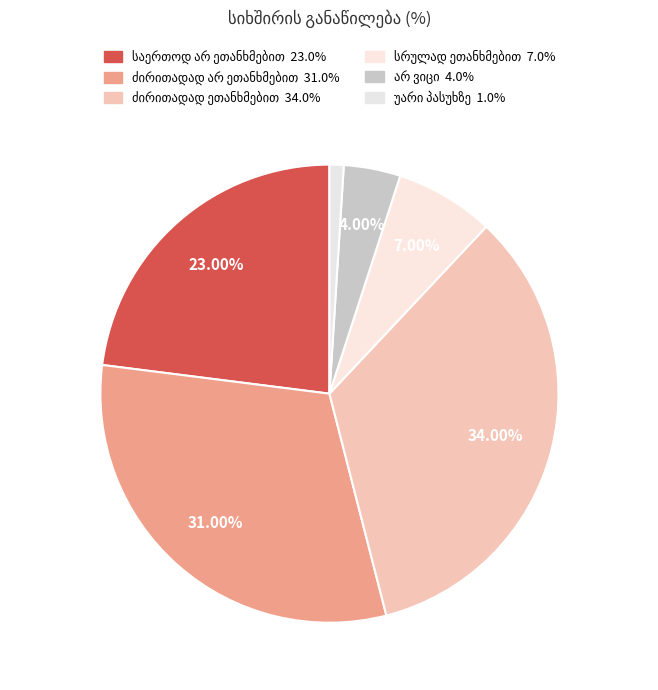

Count the number of slices in the pie.

6